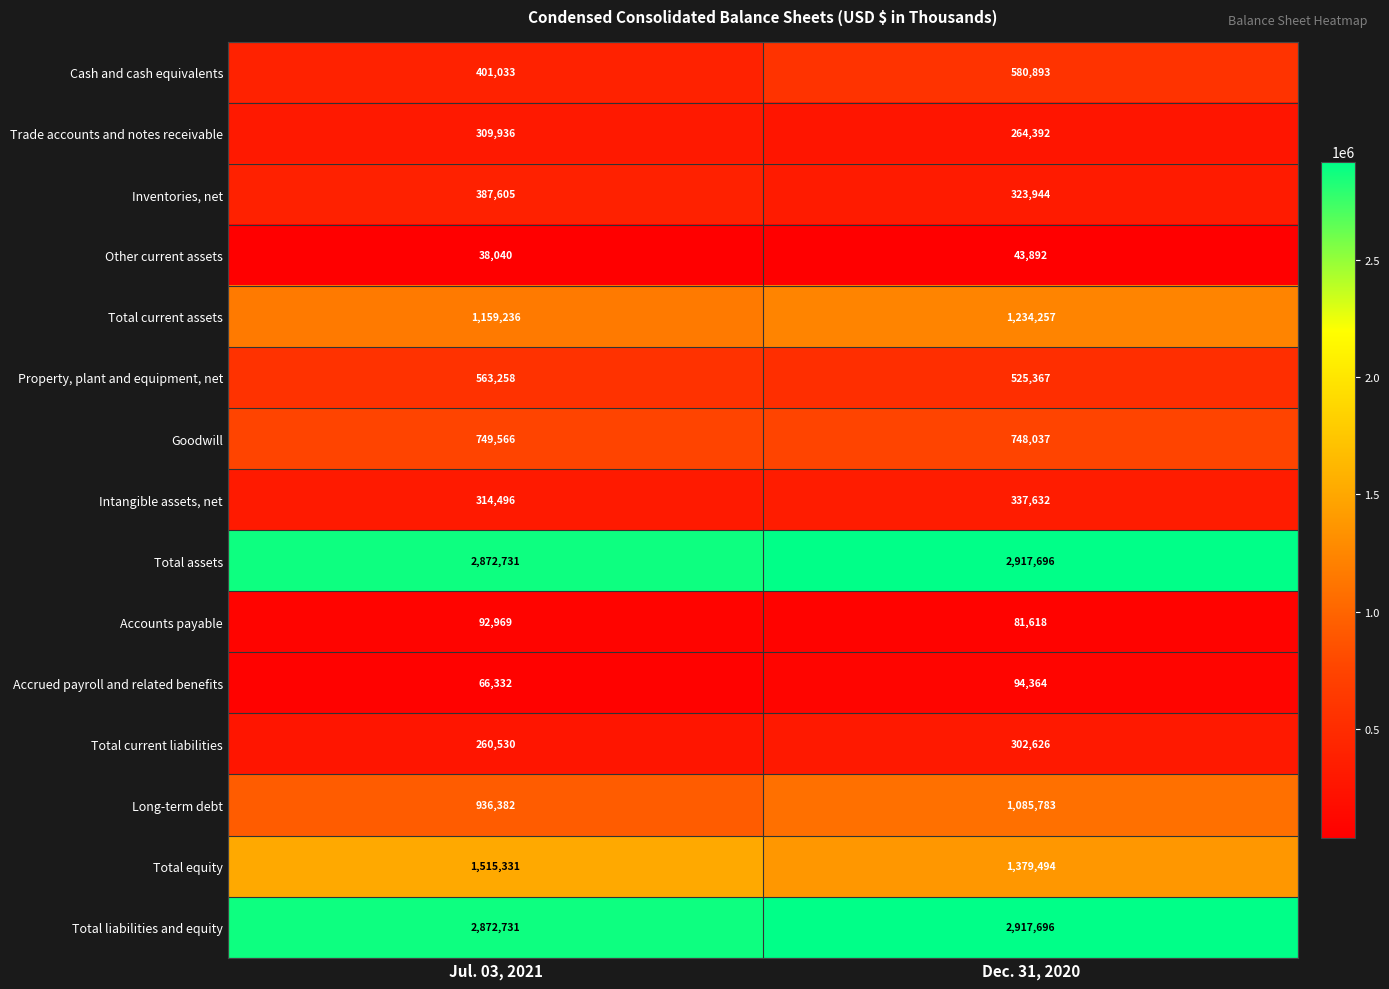

What is the difference between the Other current assets values at Jul. 03, 2021 and Dec. 31, 2020?

5852